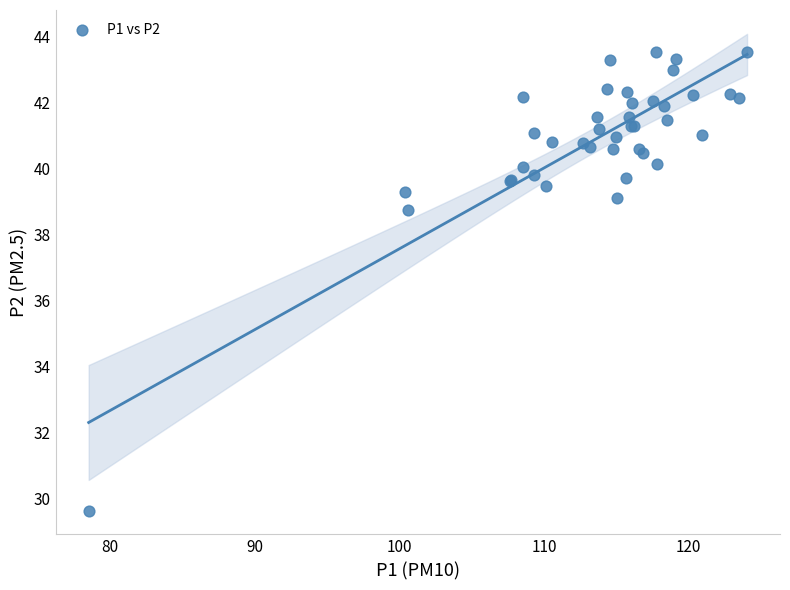

What Y value in the scatter plot is closest to 36?

38.8